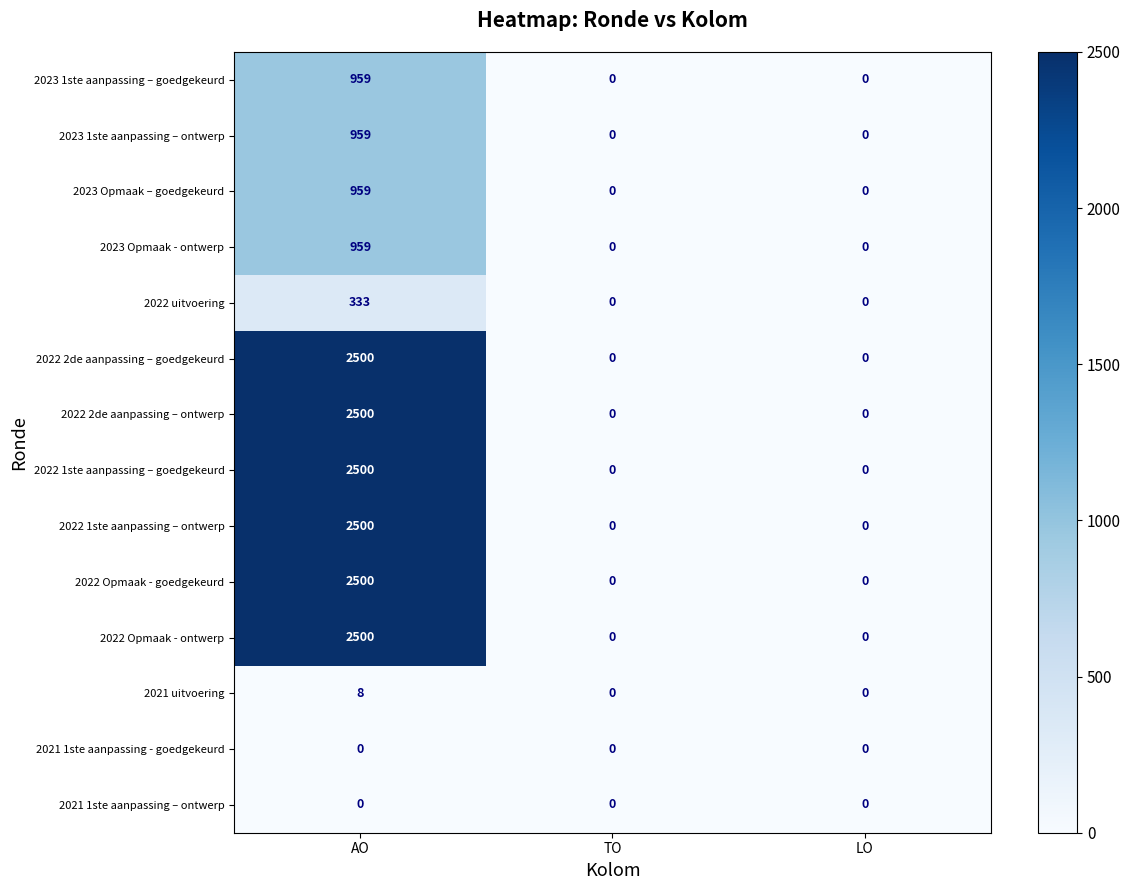

At which category does the chart reach its peak across all series?

AO